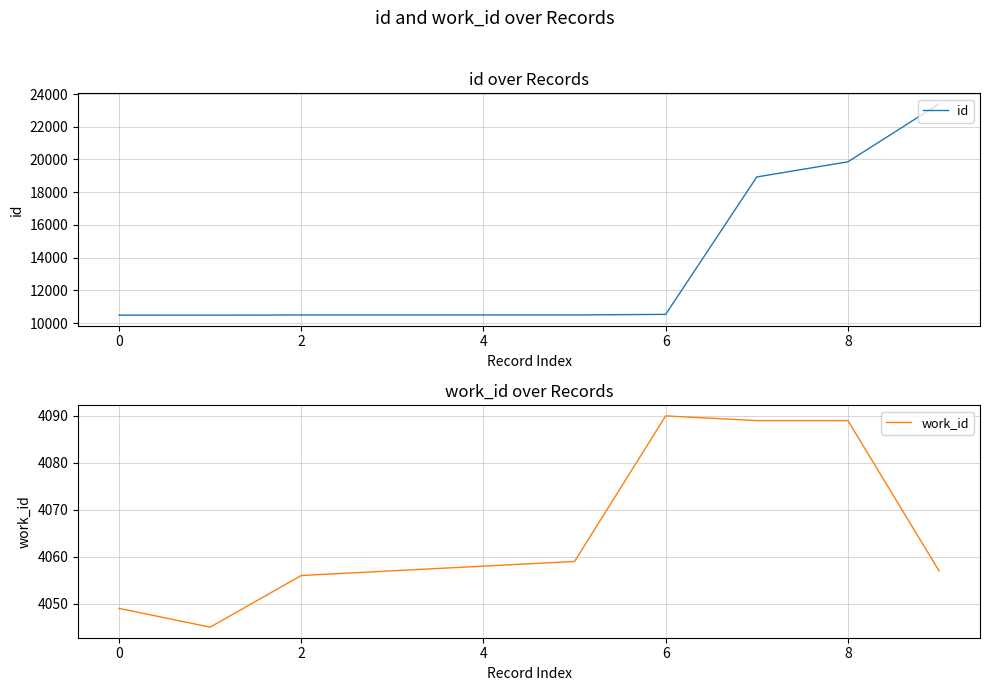

What is the minimum value for work_id?

4045